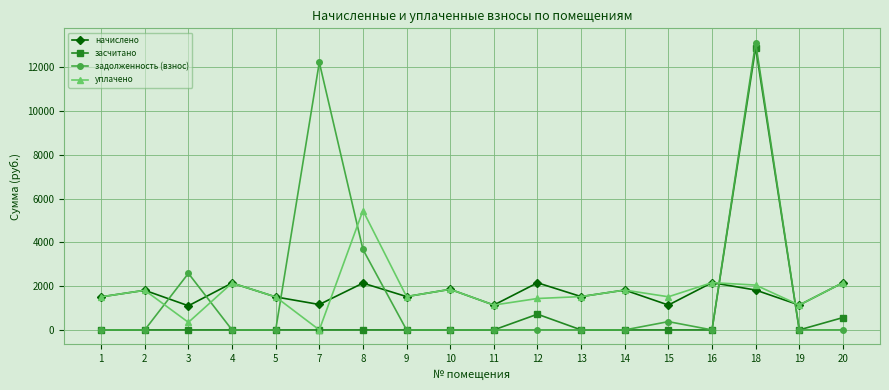

How many interior local peaks does the начислено series have?

7